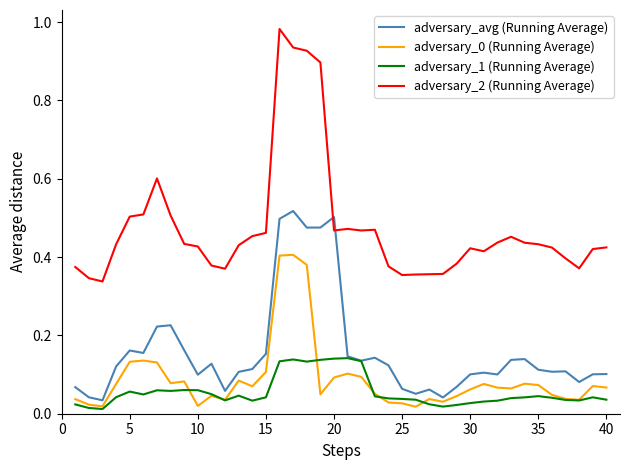

True or false: adversary_1 (Running Average) and adversary_0 (Running Average) cross at least once.

True